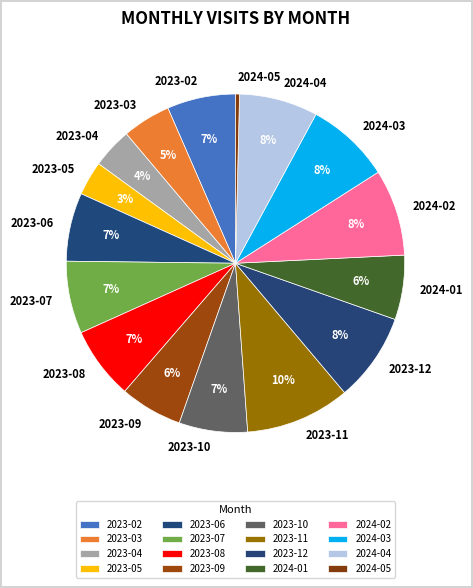

To the nearest percent, what percentage of the pie is 2023-06?

7%